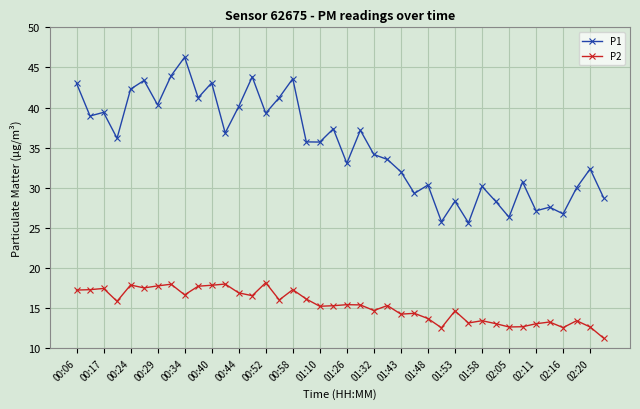

What is the difference between the maximum and minimum values in the P2 series?

6.9